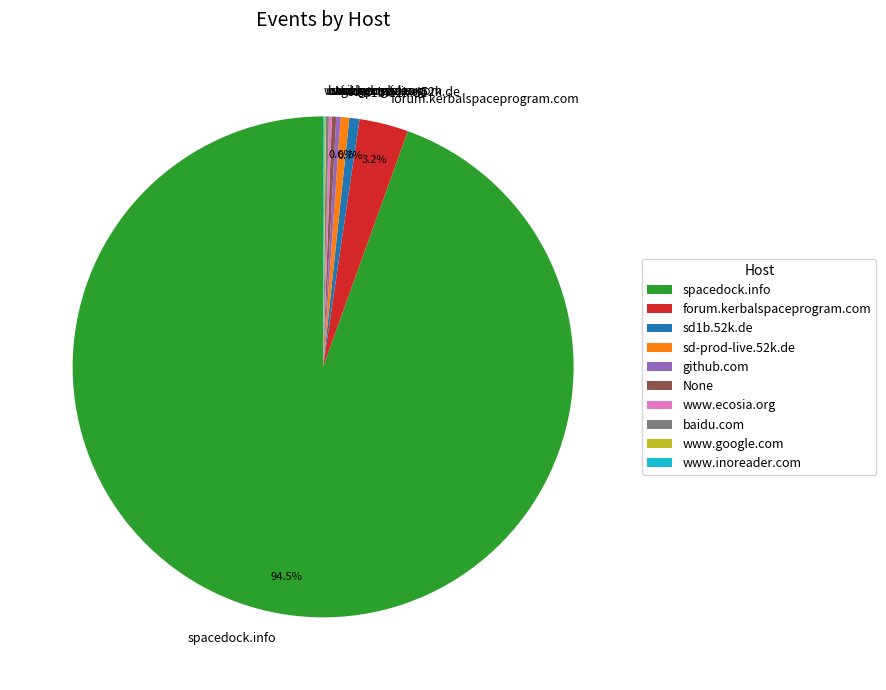

Does any single category account for the majority?

Yes